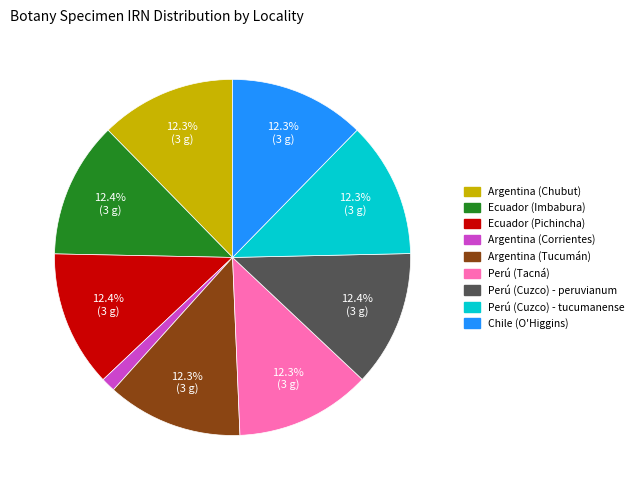

What portion of the pie excludes Perú (Tacná)?

87.7%